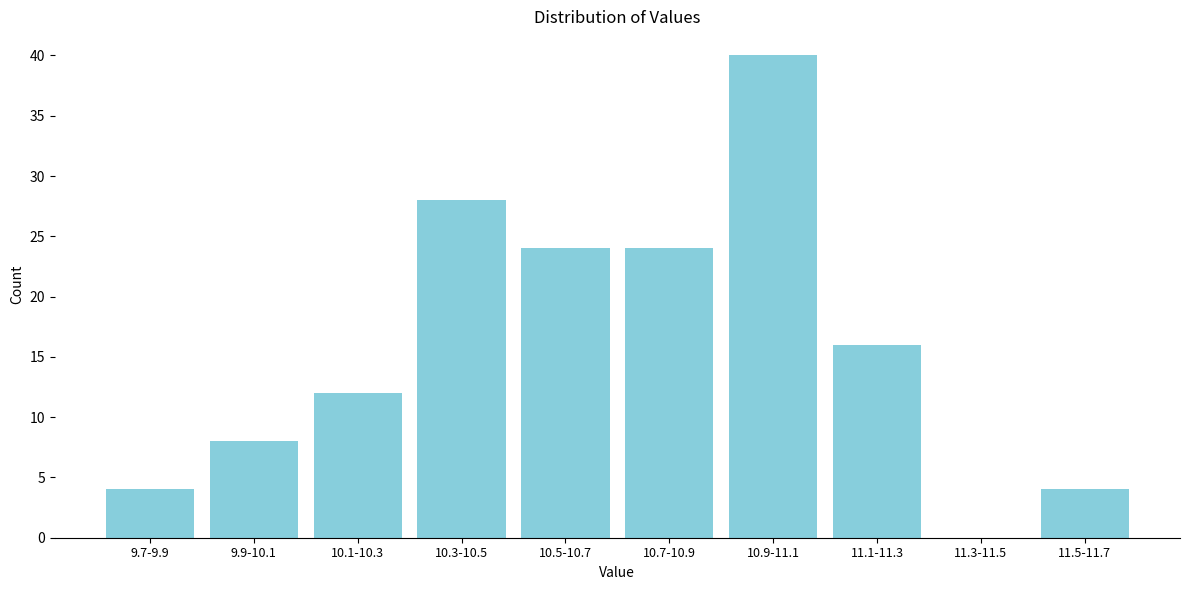

Reading left to right, list all the values displayed in this chart.

9.7-9.9=4	9.9-10.1=8	10.1-10.3=12	10.3-10.5=28	10.5-10.7=24	10.7-10.9=24	10.9-11.1=40	11.1-11.3=16	11.3-11.5=0	11.5-11.7=4